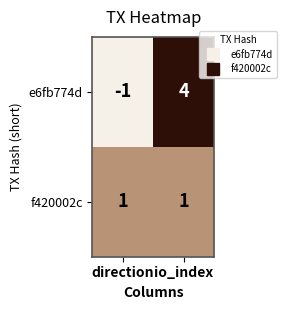

Between direction and io_index, which series saw the biggest shift?

e6fb774d